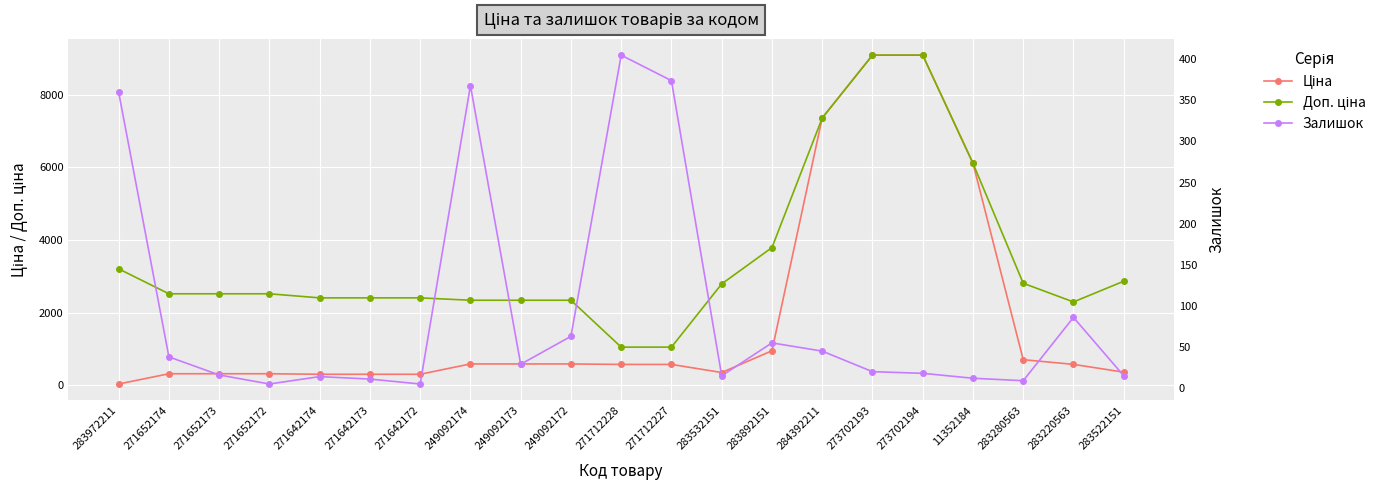

Which series has the largest range (max minus min)?

Ціна